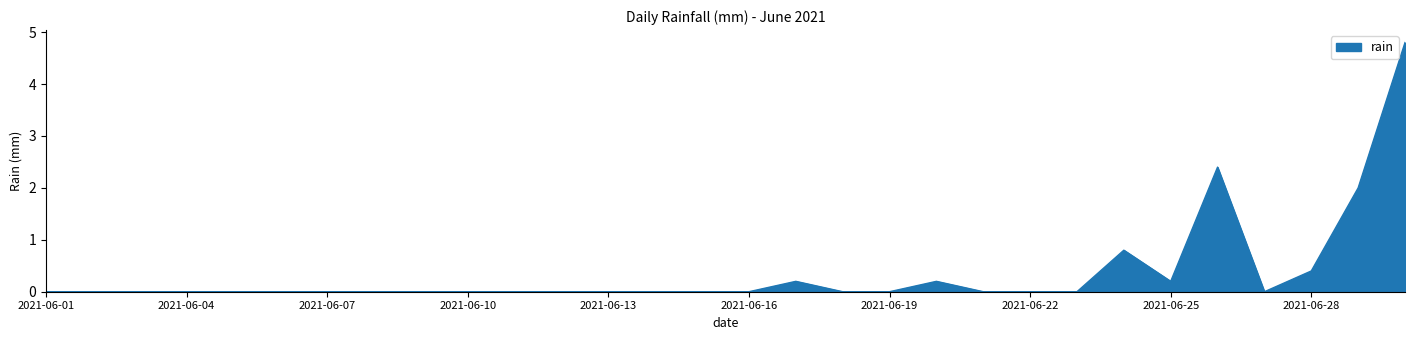

What is the sum of all values?

11.0